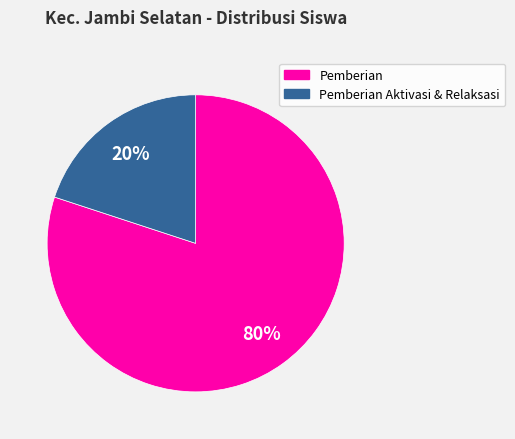

Which has a higher value, Pemberian Aktivasi & Relaksasi or Pemberian?

Pemberian